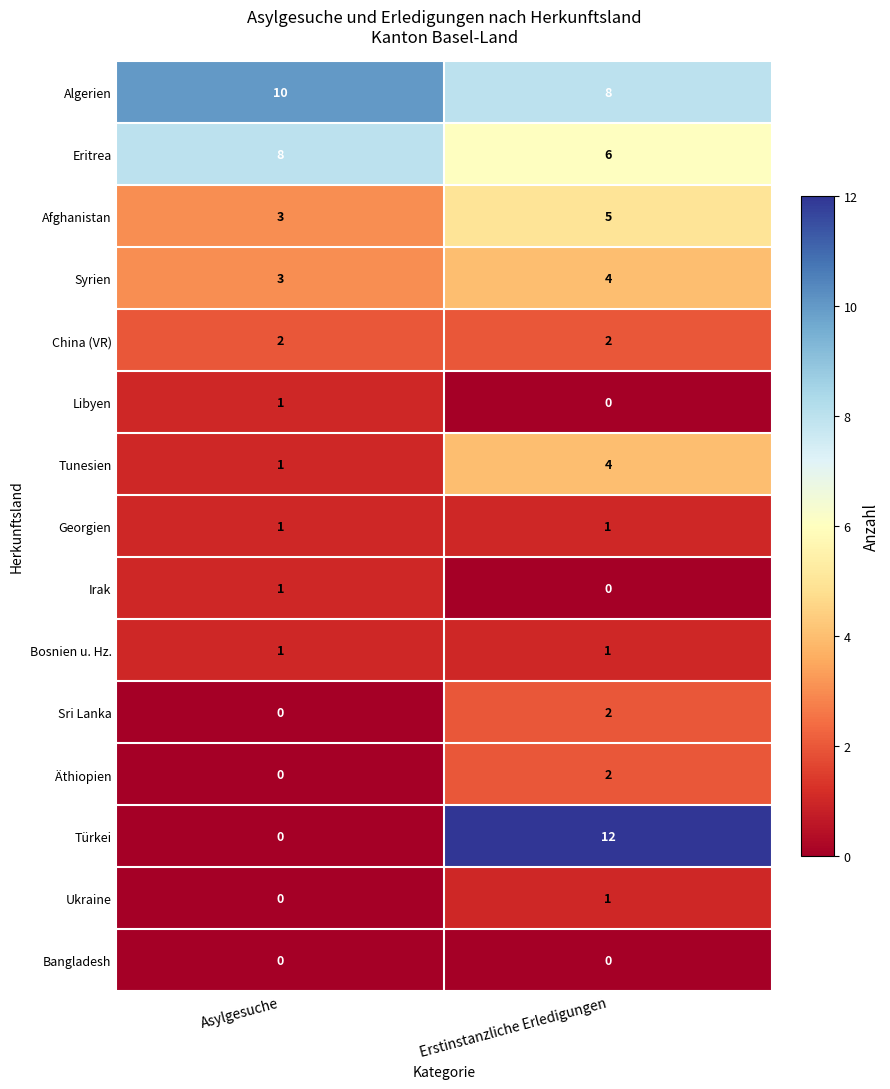

What value does the Afghanistan series have at Erstinstanzliche Erledigungen?

5